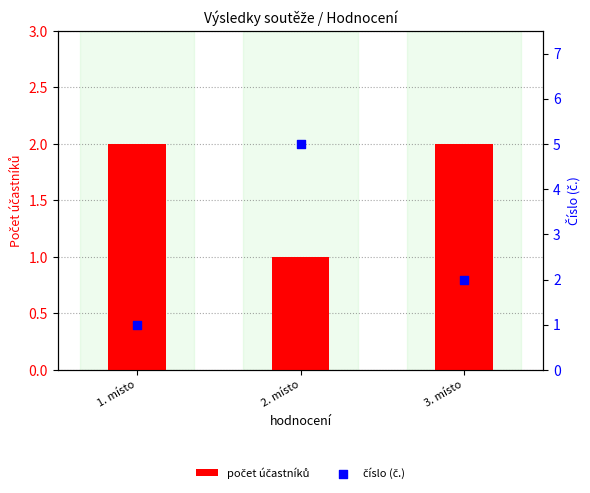

Which series reaches the maximum Y coordinate?

číslo (č.)